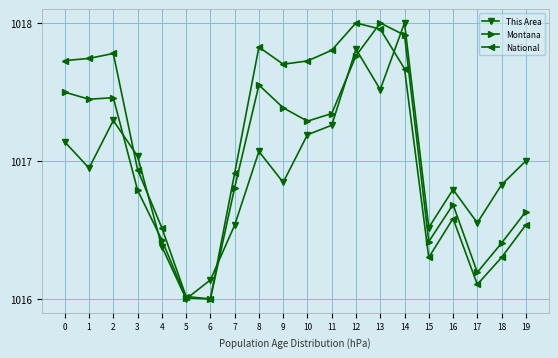

What are all the series names shown in the legend?

This Area, Montana, National